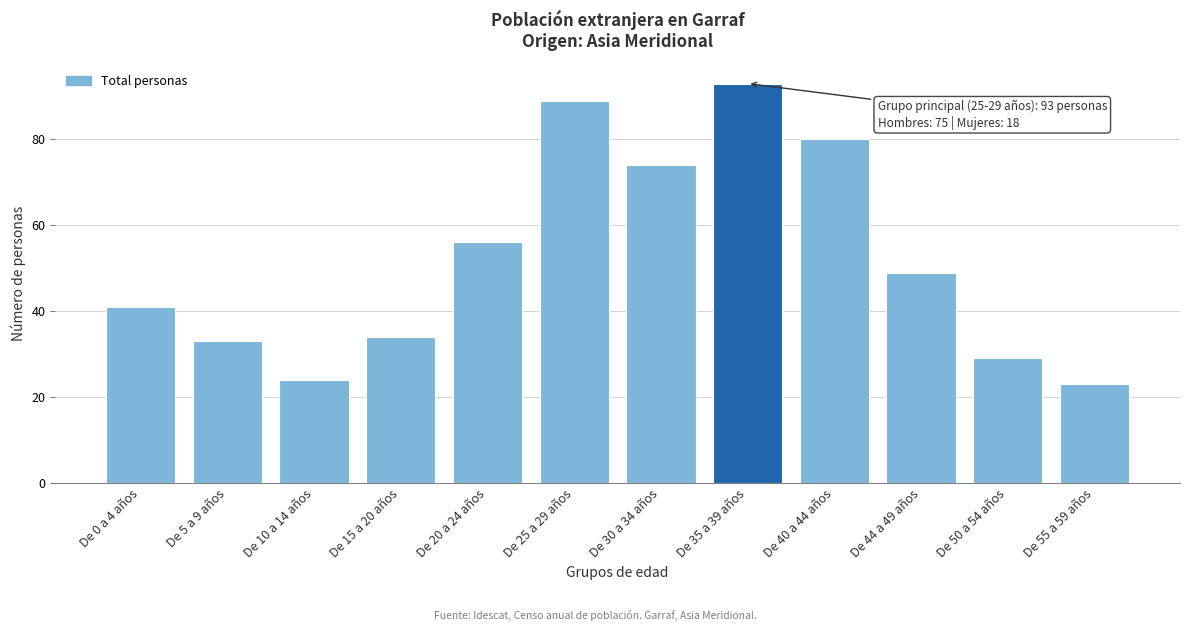

Reading right to left, transcribe all the data shown in this chart.

De 55 a 59 años=23	De 50 a 54 años=29	De 44 a 49 años=49	De 40 a 44 años=80	De 35 a 39 años=93	De 30 a 34 años=74	De 25 a 29 años=89	De 20 a 24 años=56	De 15 a 20 años=34	De 10 a 14 años=24	De 5 a 9 años=33	De 0 a 4 años=41